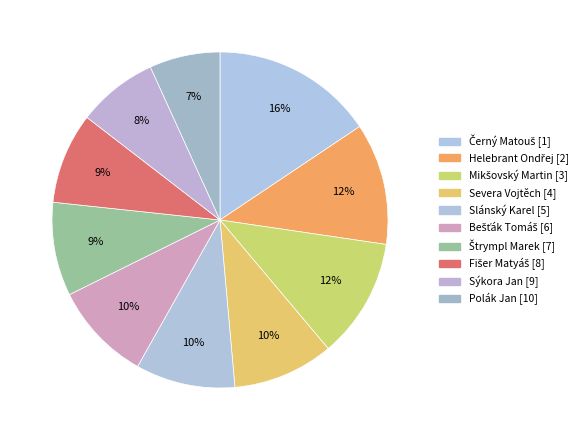

Which category has the biggest portion of the pie?

Černý Matouš [1]